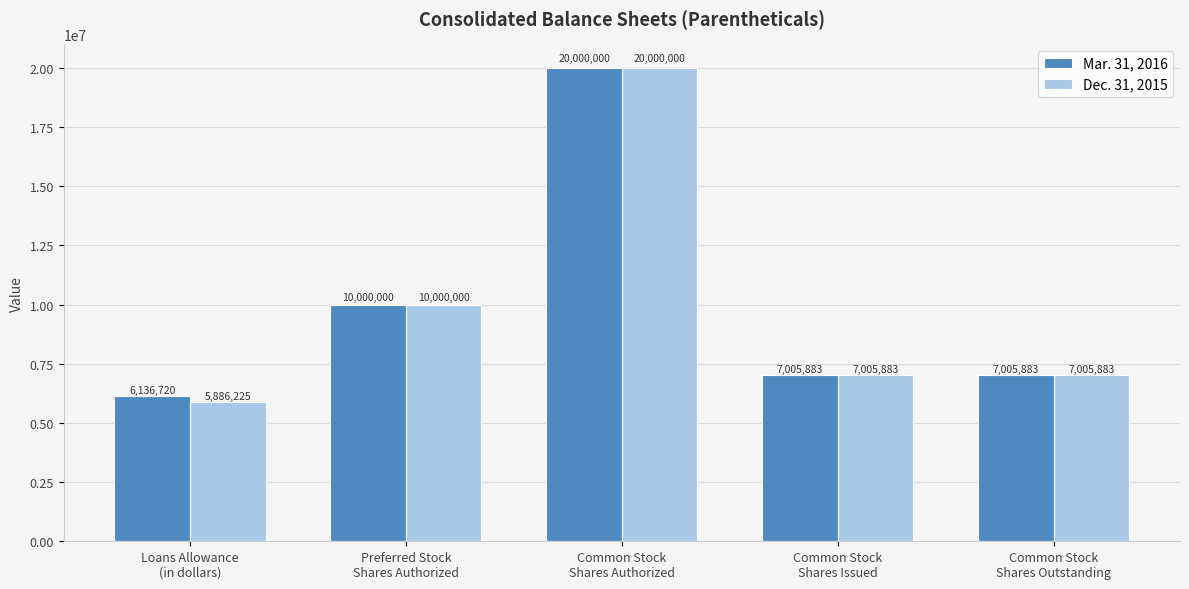

What are all the series names shown in the legend?

Mar. 31, 2016, Dec. 31, 2015